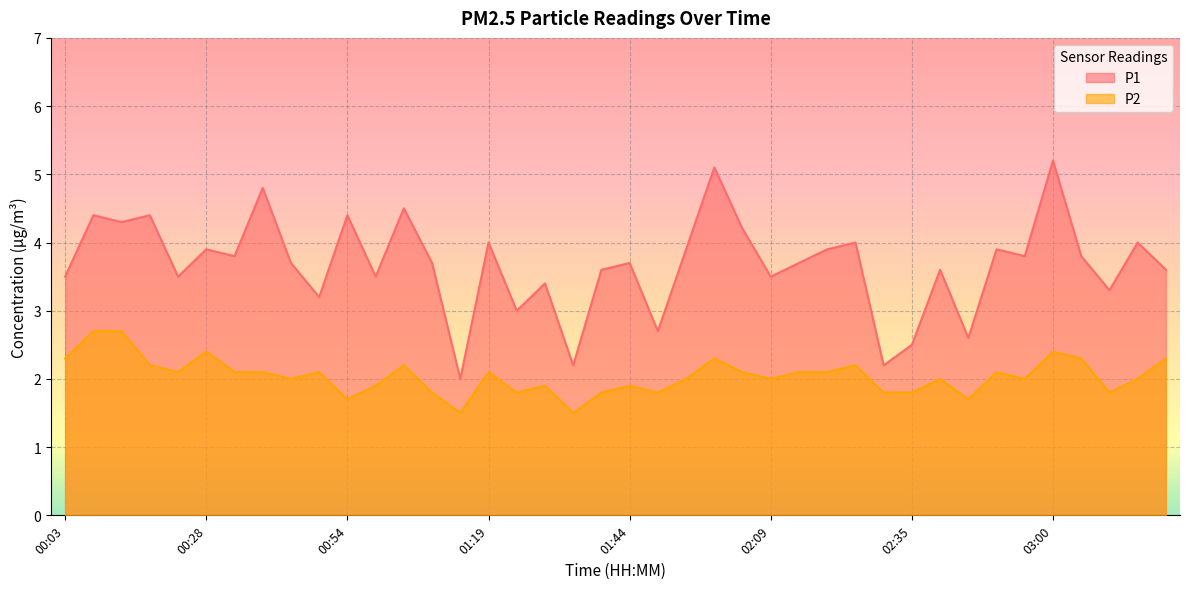

At which label does P1 reach its minimum?

01:14